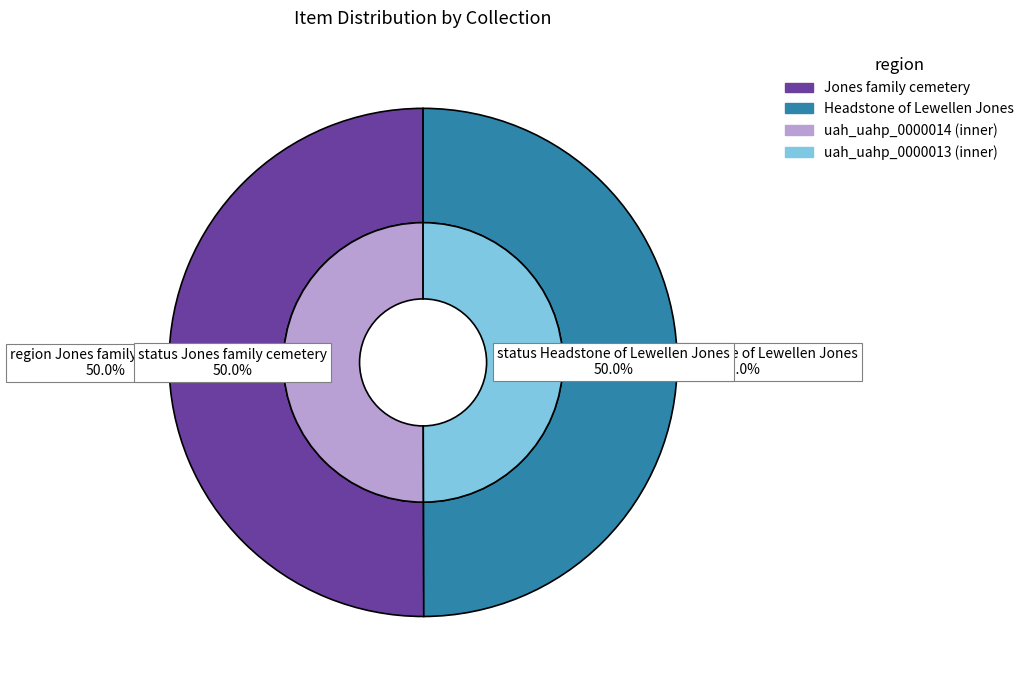

Rank the categories by value from lowest to highest.

Headstone of Lewellen Jones (uah_uahp_0000013), Jones family cemetery (uah_uahp_0000014)